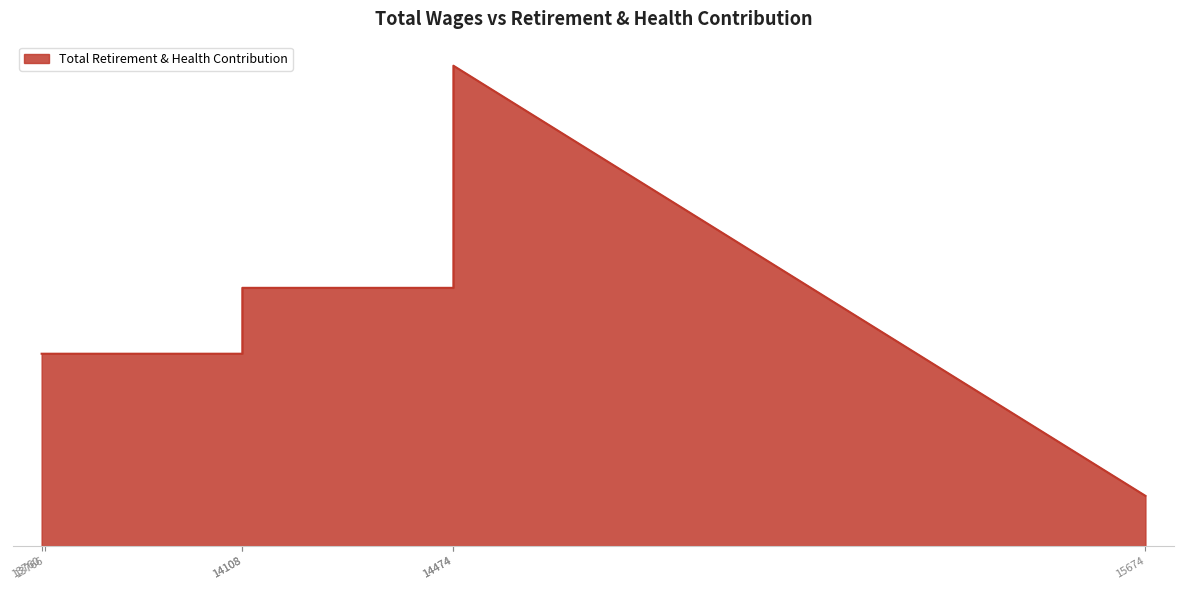

What is the value of the 5th point from the left?

10803